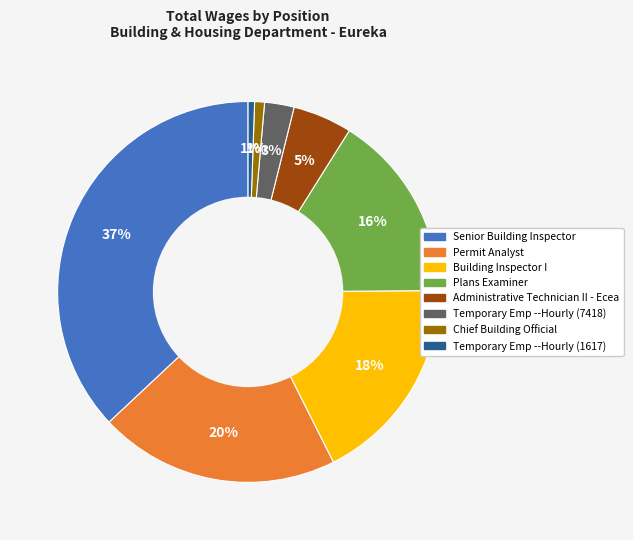

Which has a higher value, Chief Building Official or Plans Examiner?

Plans Examiner